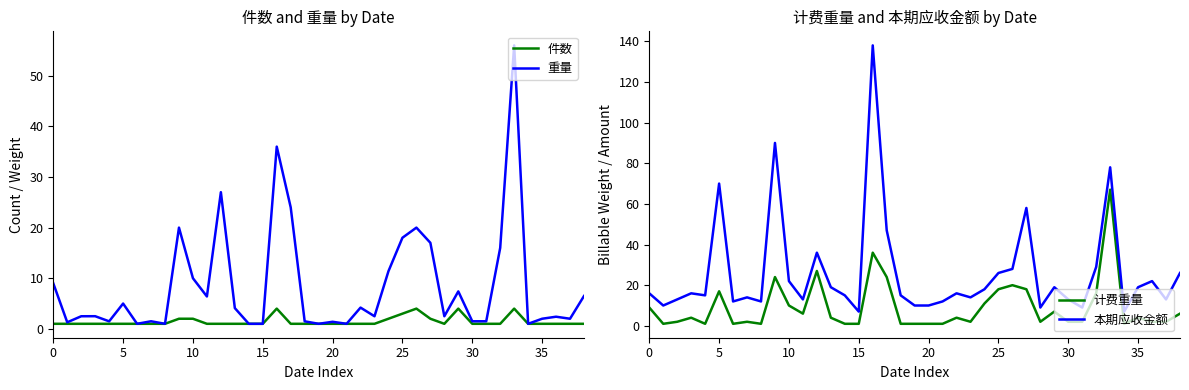

What is the average value of the 重量 series?

8.5